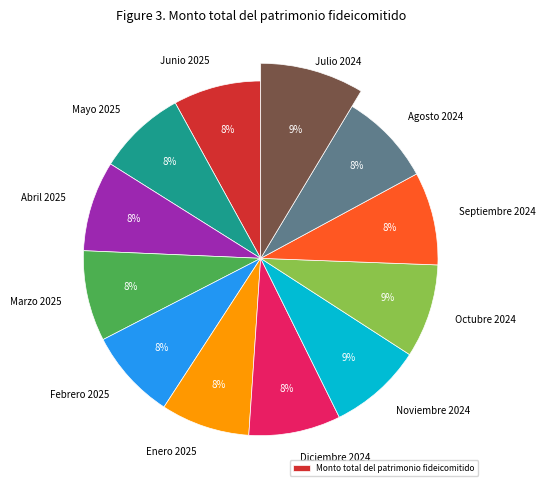

To the nearest percent, what is the average slice percentage?

8%